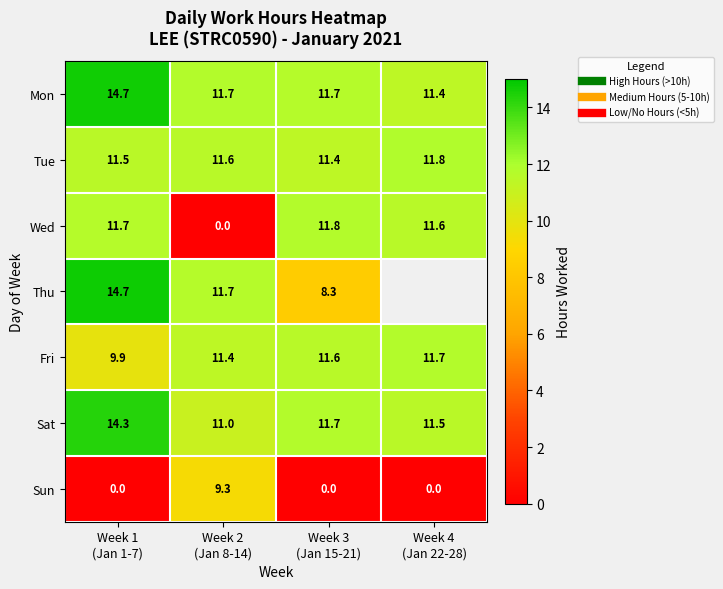

How many data points in Thu are less than 11?

1